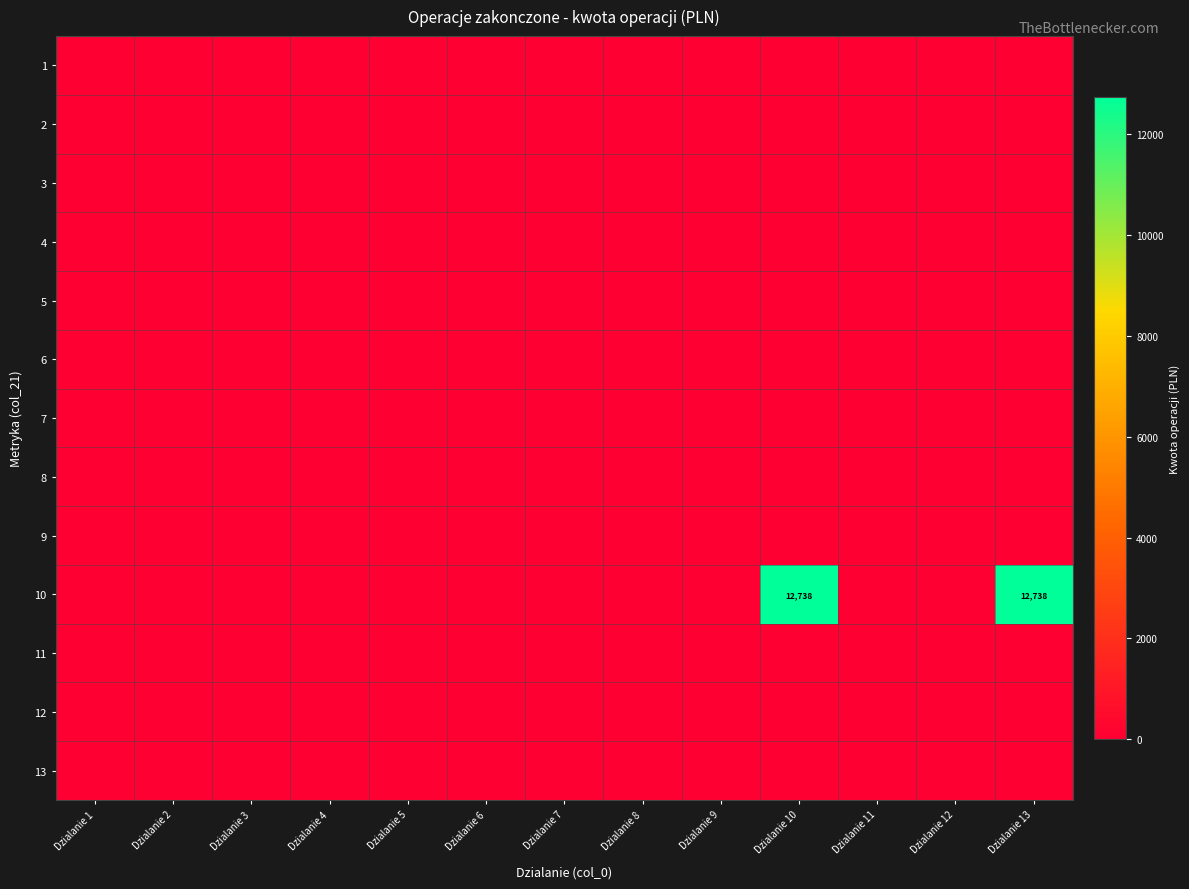

Which category has the highest value in the 10 series?

Dzialanie 10